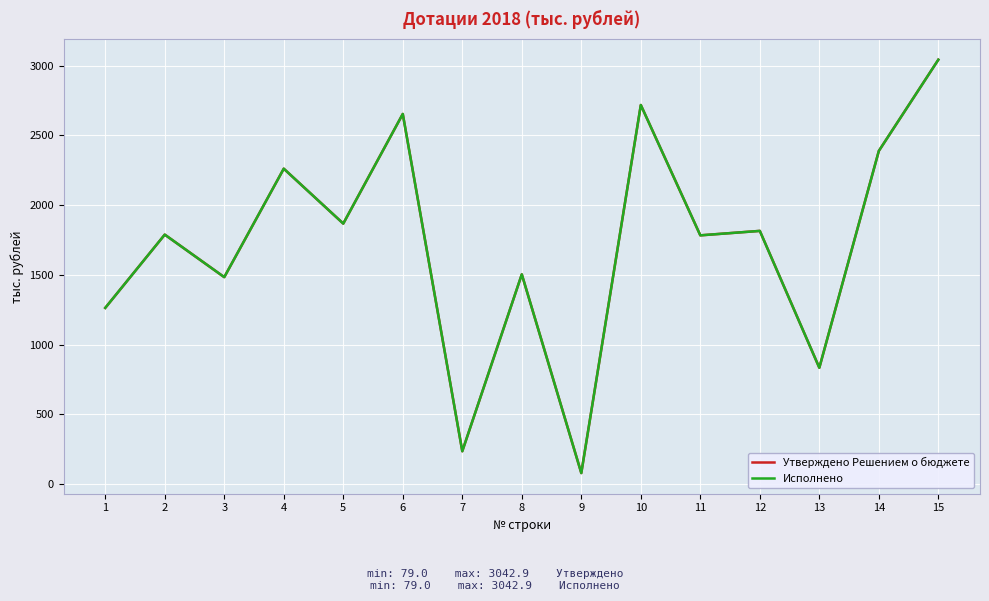

Which series has the widest spread of values?

Утверждено Решением о бюджете